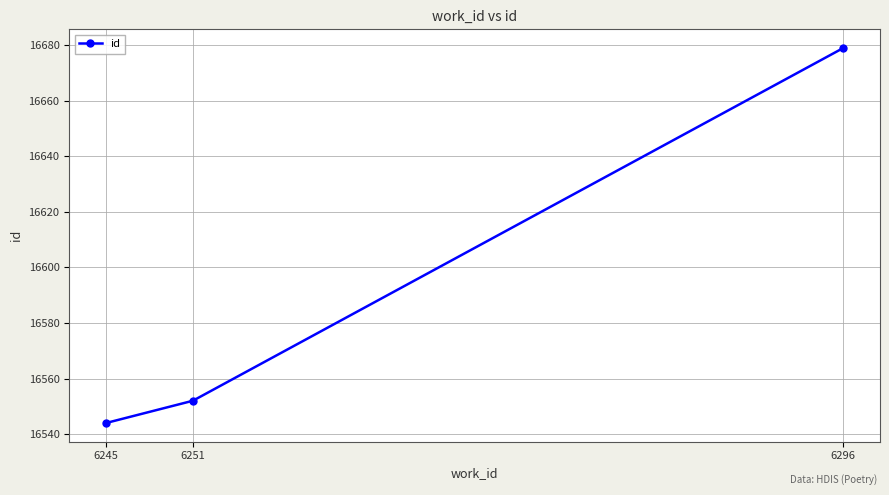

At which category does the chart reach its peak across all series?

6296